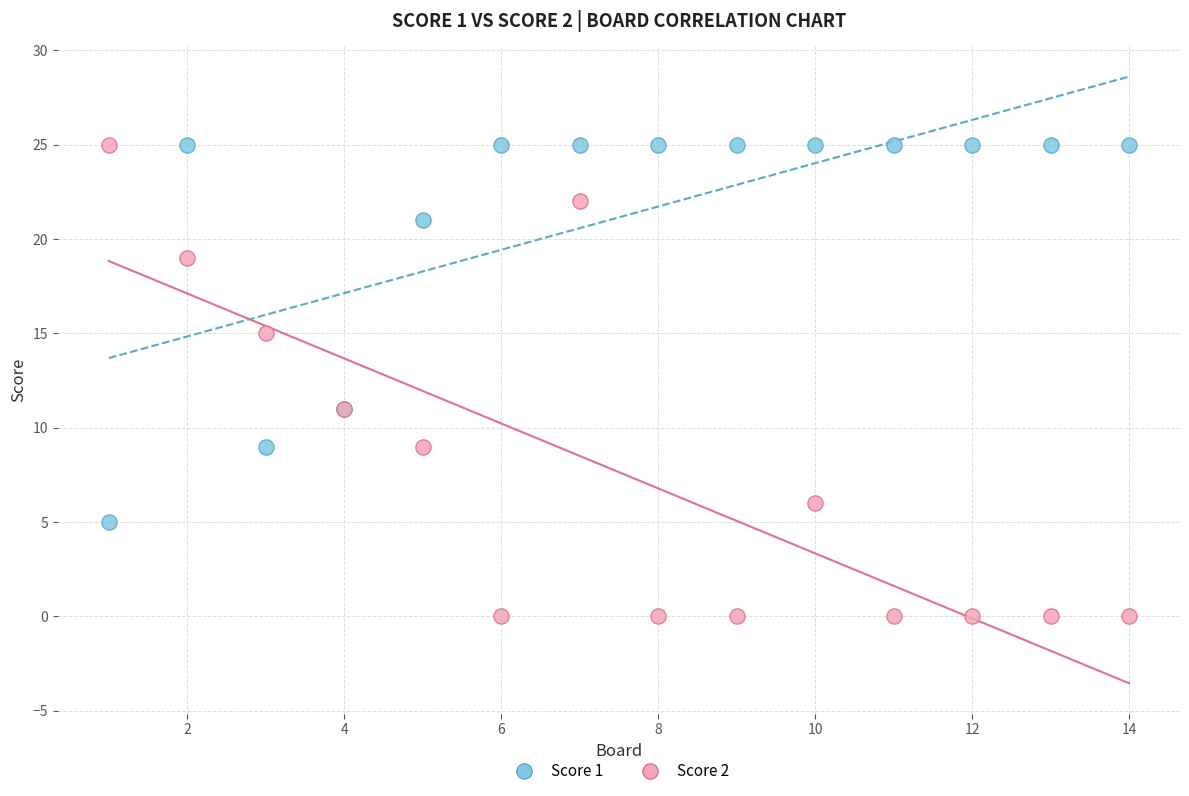

Which series has the largest Y range (max minus min)?

Score 2